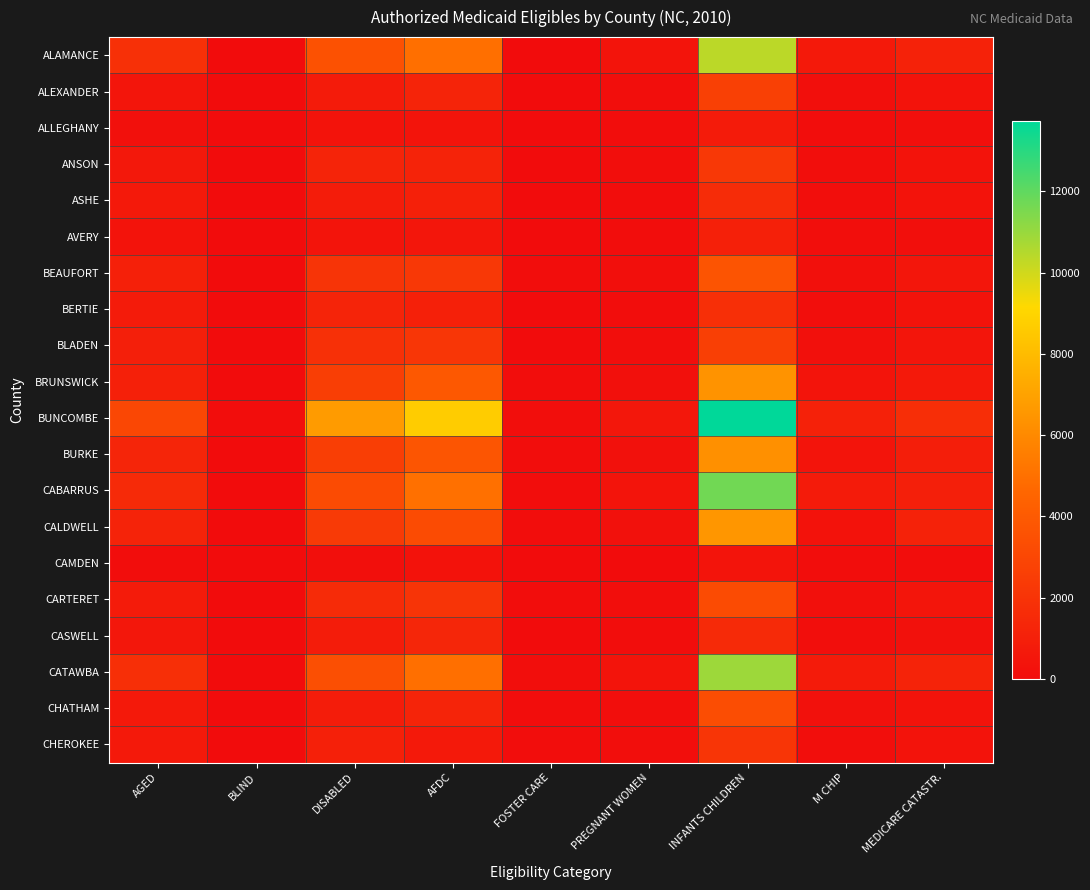

Which series has the largest range (max minus min)?

BUNCOMBE